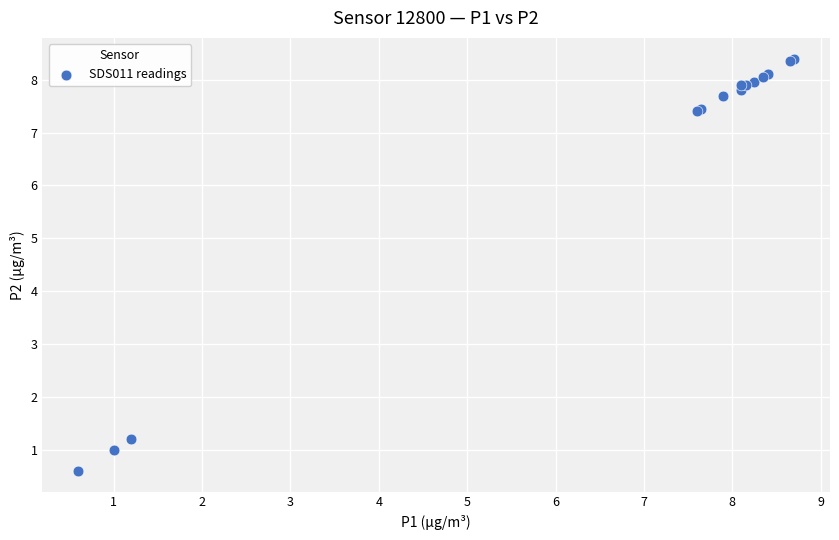

What Y value in the scatter plot is closest to 4?

1.2